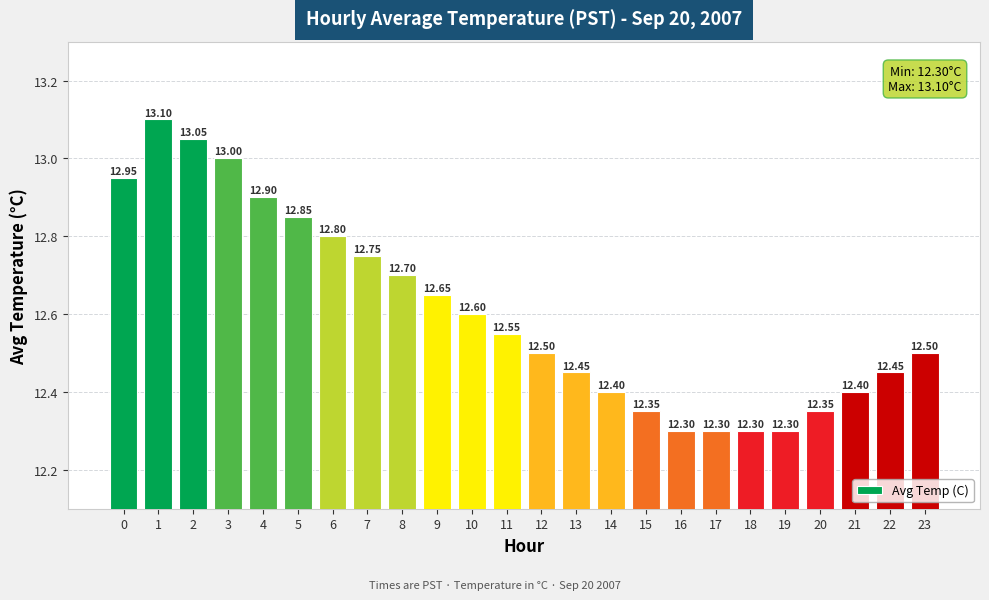

Does the chart contain stacked bars?

No